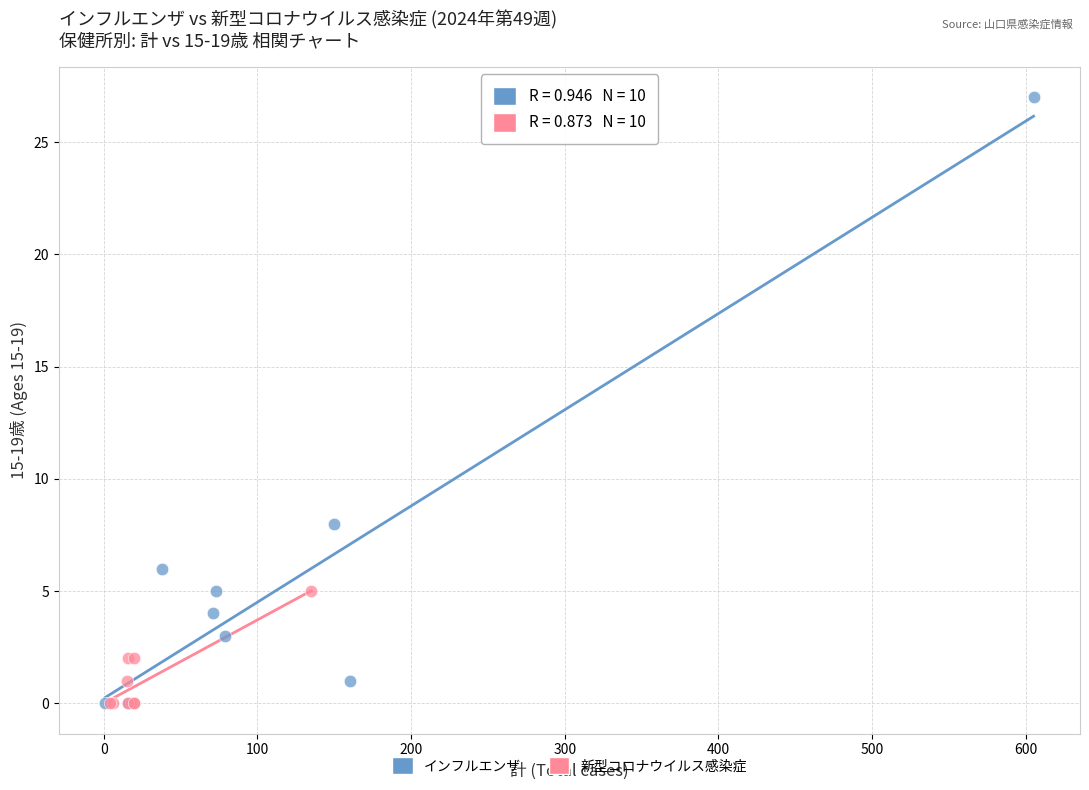

Which series contains the highest Y value?

インフルエンザ